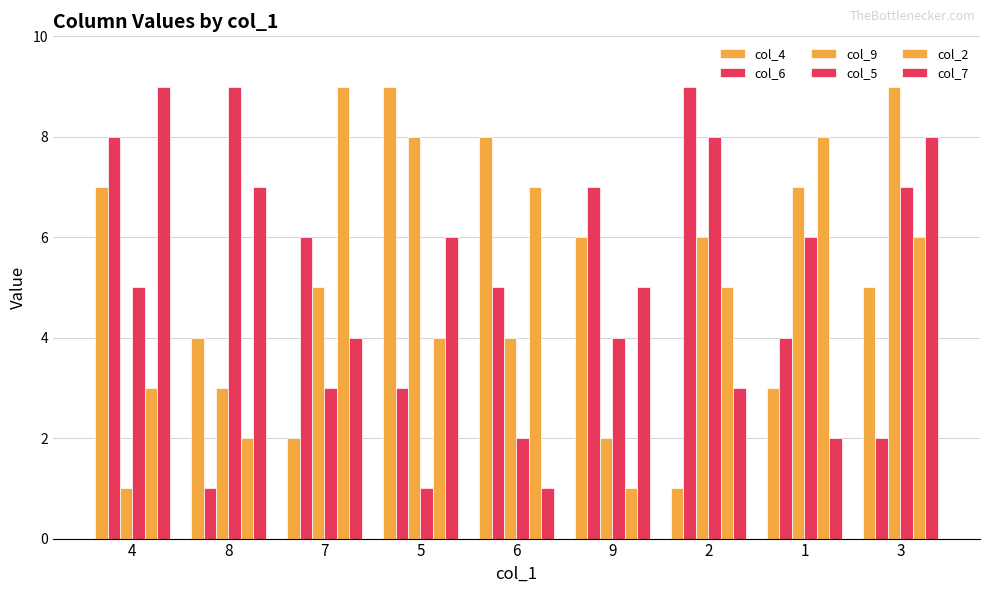

Count the number of data series in this chart.

6